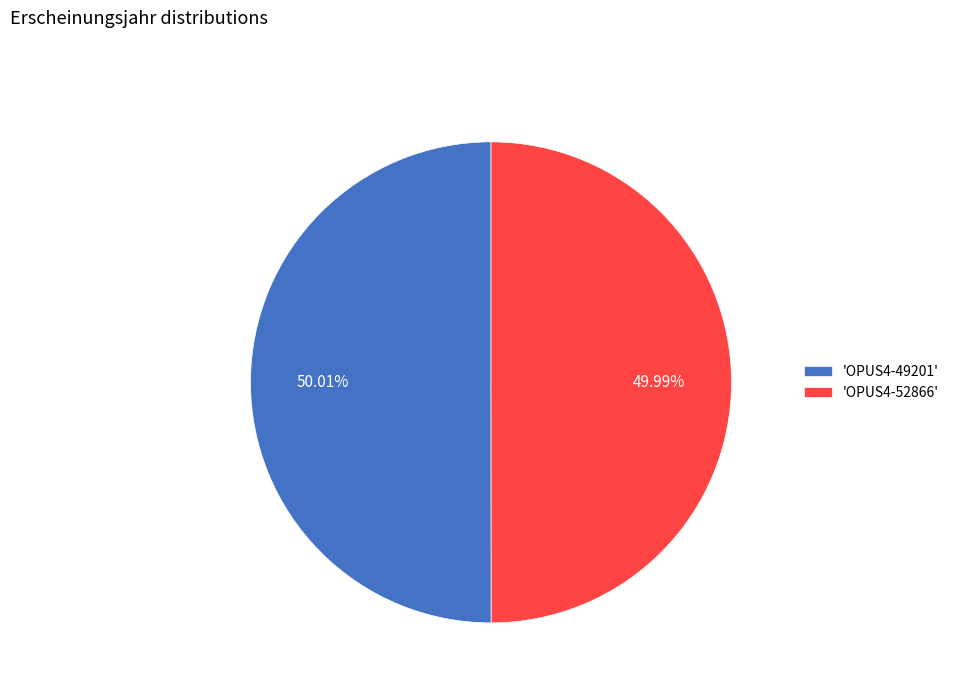

Is the sum of 'OPUS4-52866' and 'OPUS4-49201' greater than half?

Yes